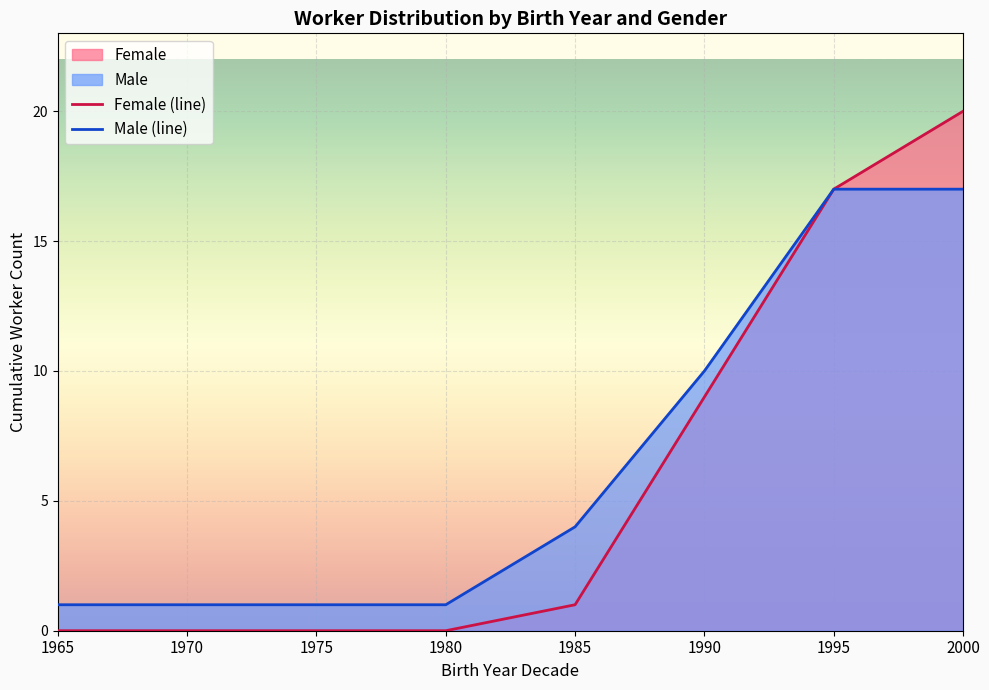

At how many categories does at least one series exceed 7?

3